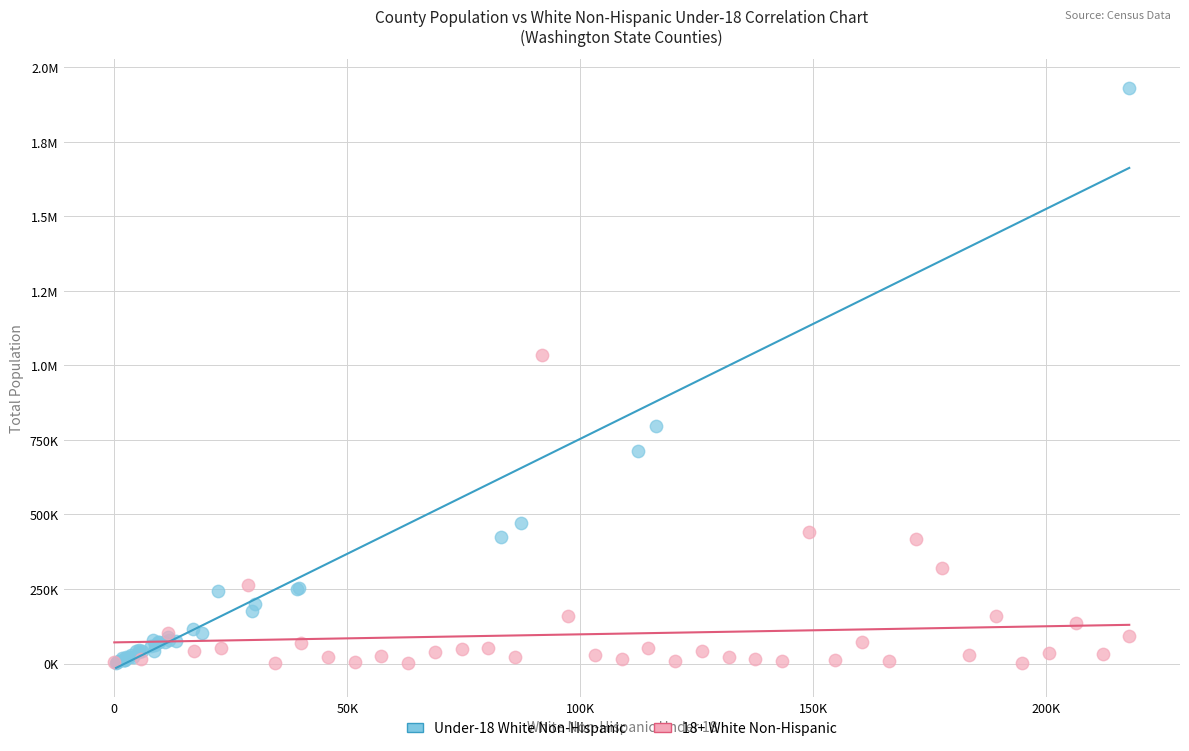

What are all the series names shown in the legend?

Under-18 White Non-Hispanic, 18+ White Non-Hispanic